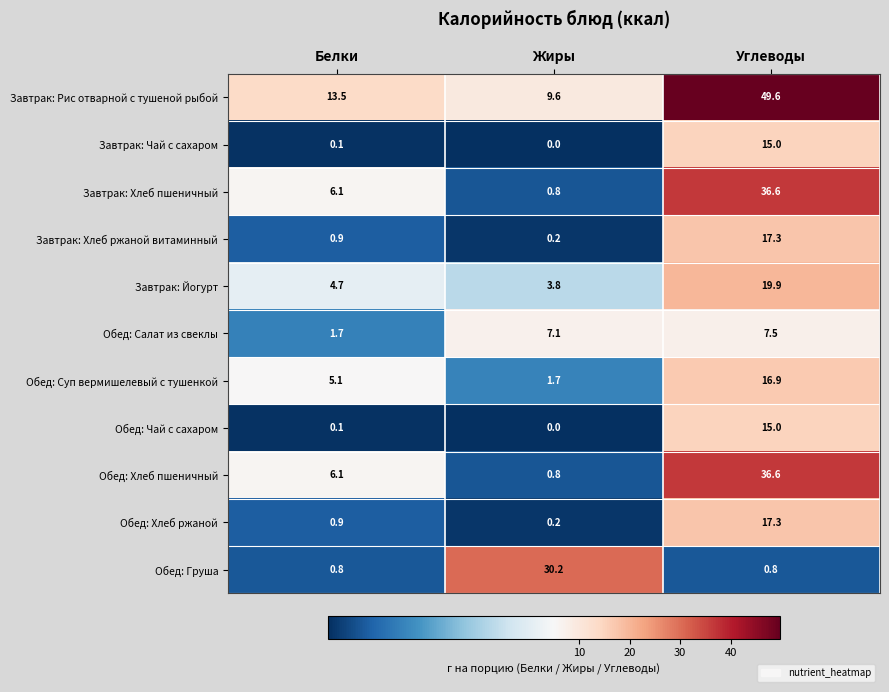

What is the maximum value for Обед: Чай с сахаром?

15.0